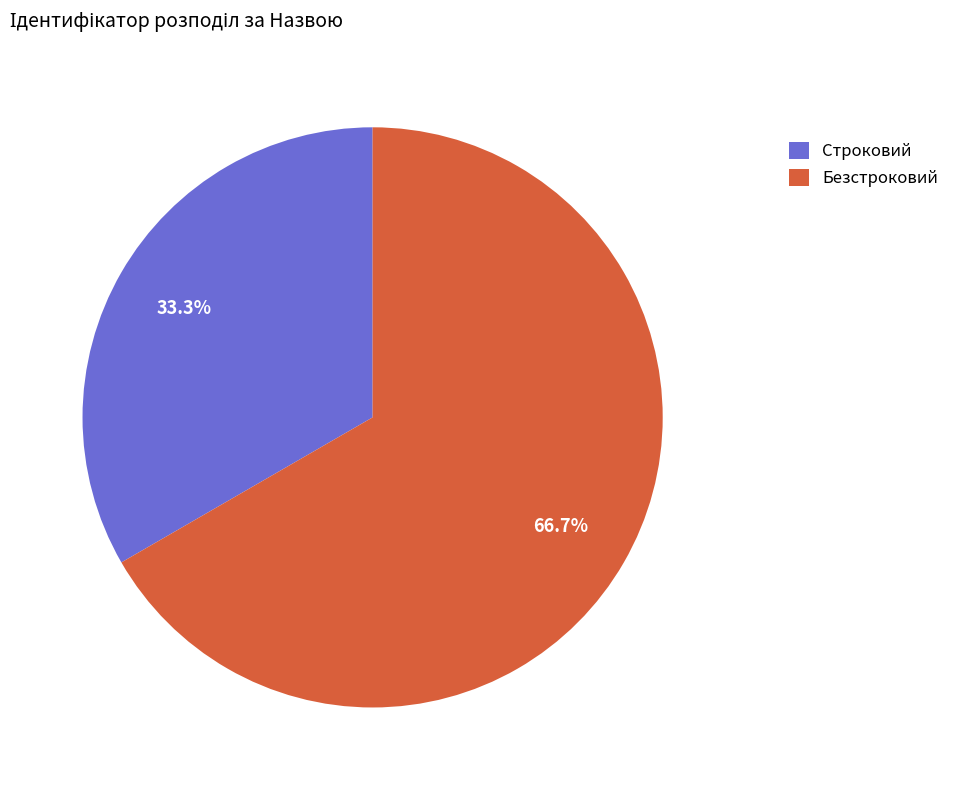

To the nearest percent, what is the difference between the largest and smallest slice percentages?

33%